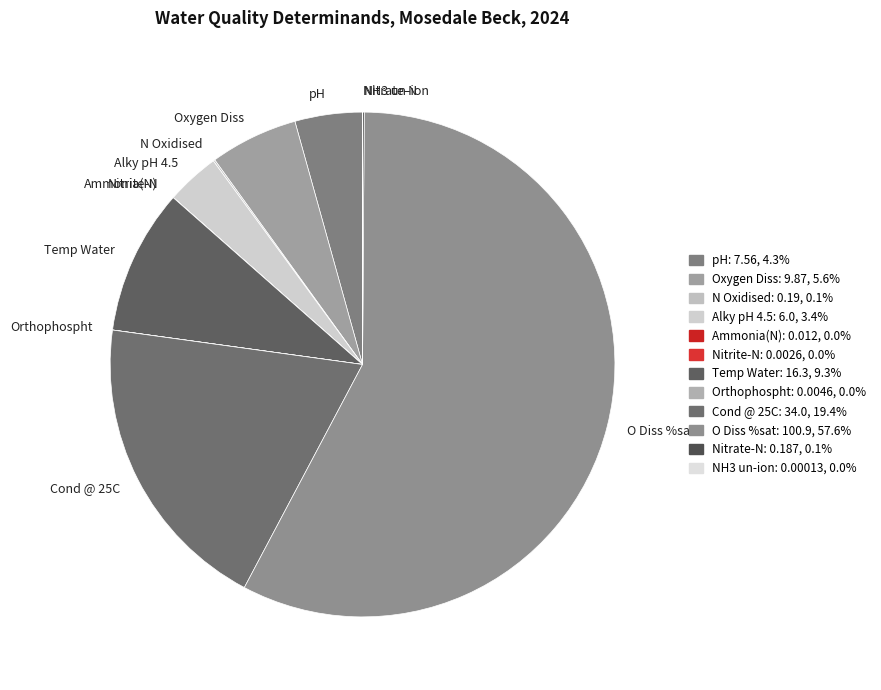

Between N Oxidised and Alky pH 4.5, which is larger?

Alky pH 4.5